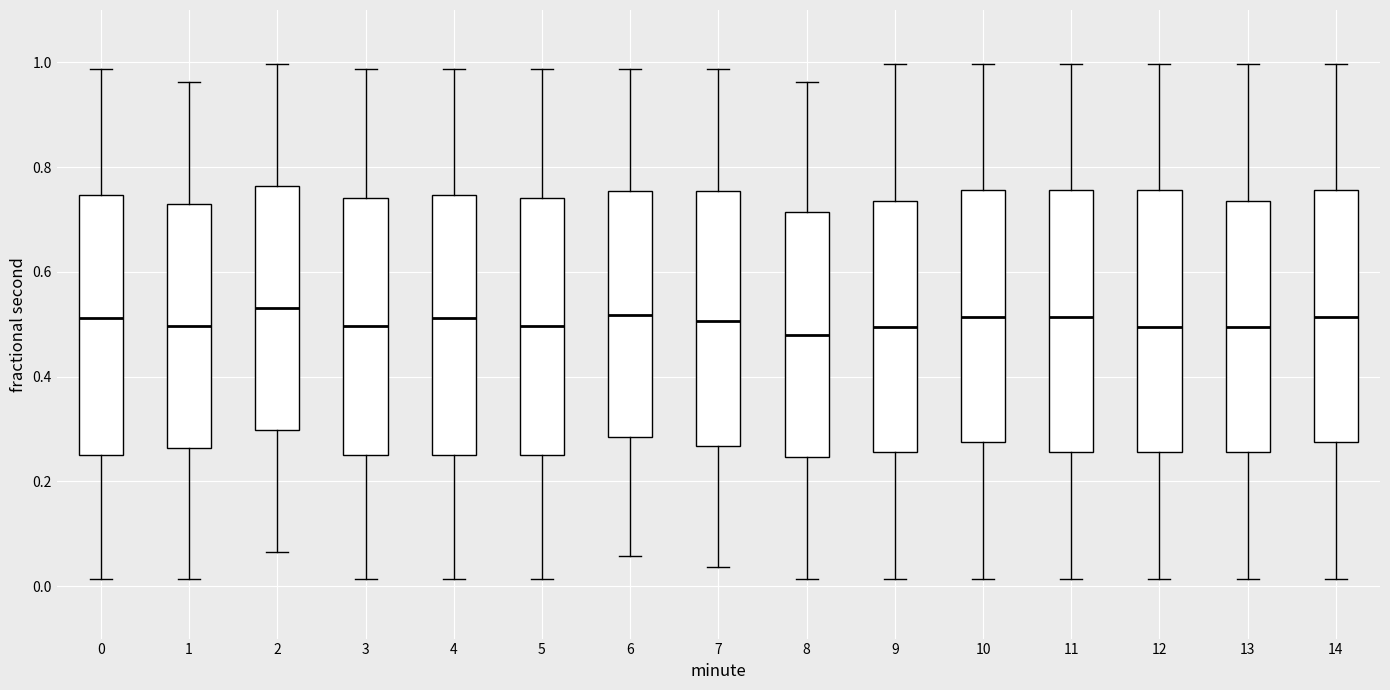

Reading left to right, read every box against the y-axis: the position of its median line, the range the box covers, and the ends of its whiskers. The values are not printed on the chart, so give them approximately, as read against the axis.

0: median 0.52, box 0.26 to 0.74, whiskers 0.02 to 0.98
1: median 0.50, box 0.26 to 0.72, whiskers 0.02 to 0.96
2: median 0.54, box 0.30 to 0.76, whiskers 0.06 to 1.00
3: median 0.50, box 0.26 to 0.74, whiskers 0.02 to 0.98
4: median 0.52, box 0.26 to 0.74, whiskers 0.02 to 0.98
5: median 0.50, box 0.26 to 0.74, whiskers 0.02 to 0.98
6: median 0.52, box 0.28 to 0.76, whiskers 0.06 to 0.98
7: median 0.50, box 0.26 to 0.76, whiskers 0.04 to 0.98
8: median 0.48, box 0.24 to 0.72, whiskers 0.02 to 0.96
9: median 0.50, box 0.26 to 0.74, whiskers 0.02 to 1.00
10: median 0.52, box 0.28 to 0.76, whiskers 0.02 to 1.00
11: median 0.52, box 0.26 to 0.76, whiskers 0.02 to 1.00
12: median 0.50, box 0.26 to 0.76, whiskers 0.02 to 1.00
13: median 0.50, box 0.26 to 0.74, whiskers 0.02 to 1.00
14: median 0.52, box 0.28 to 0.76, whiskers 0.02 to 1.00